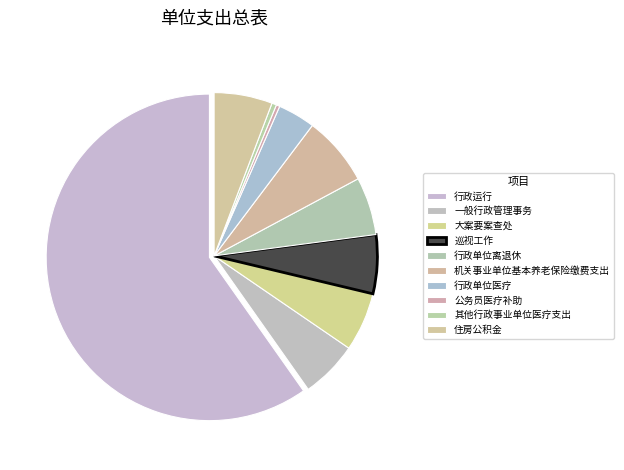

How many slices are in this pie chart?

10